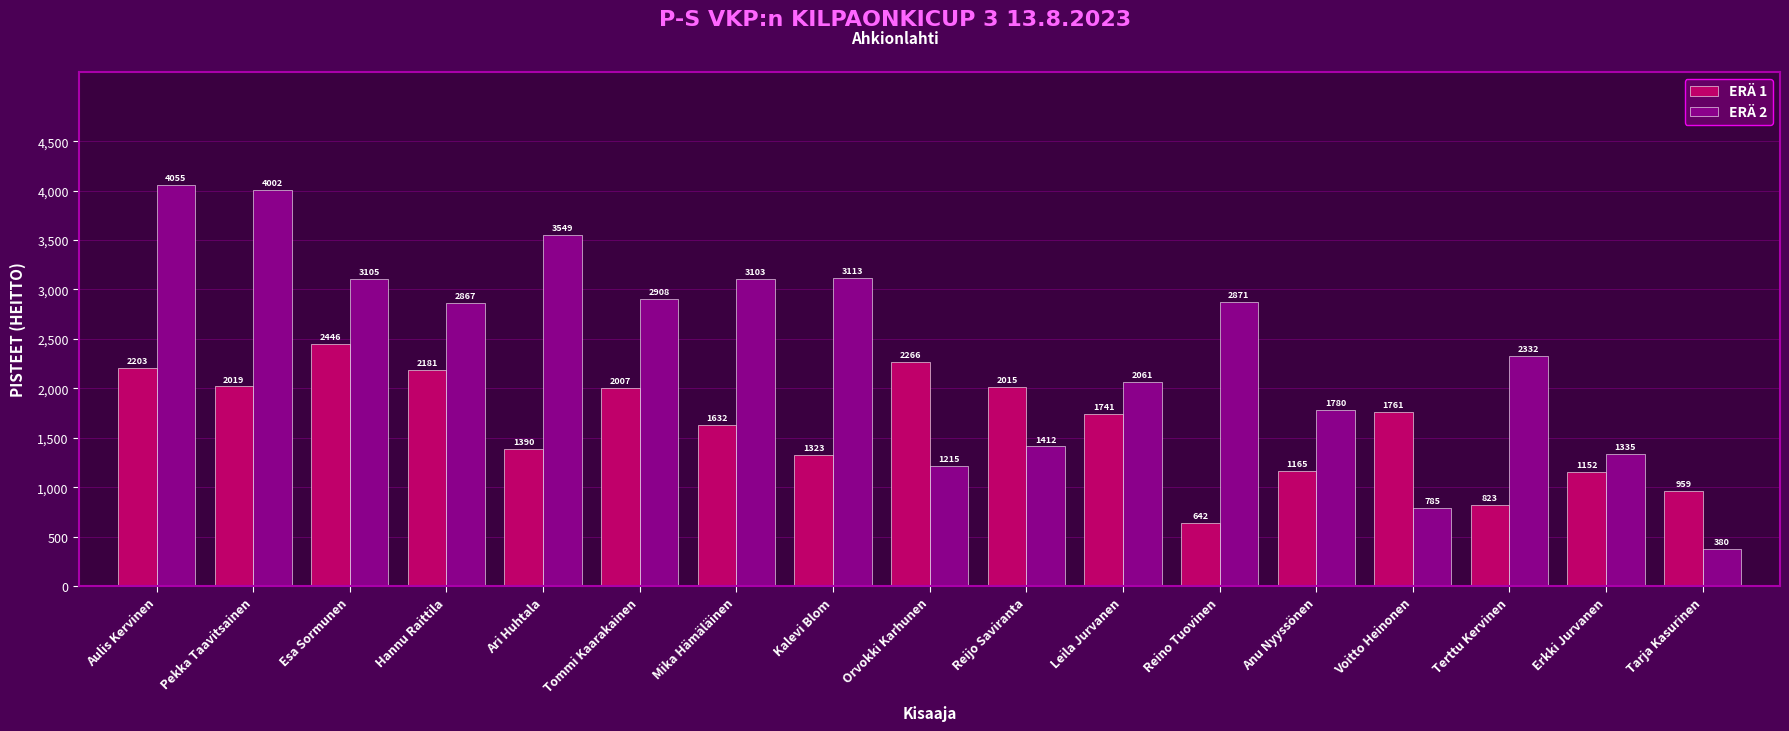

What is the difference between the second highest and minimum values in the ERÄ 1 series?

1624